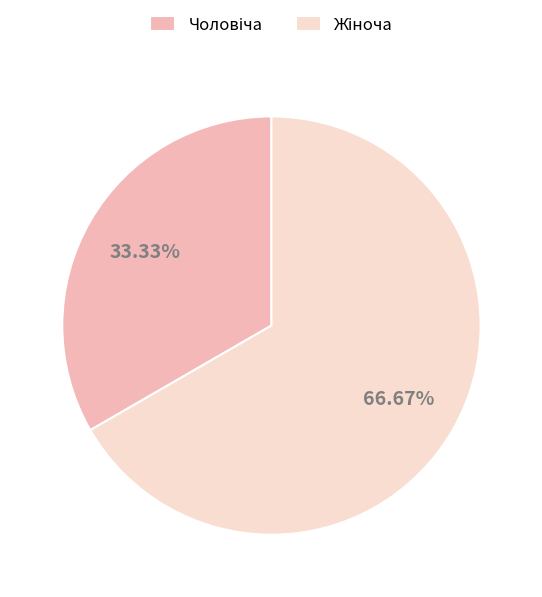

Does any single category account for the majority?

Yes